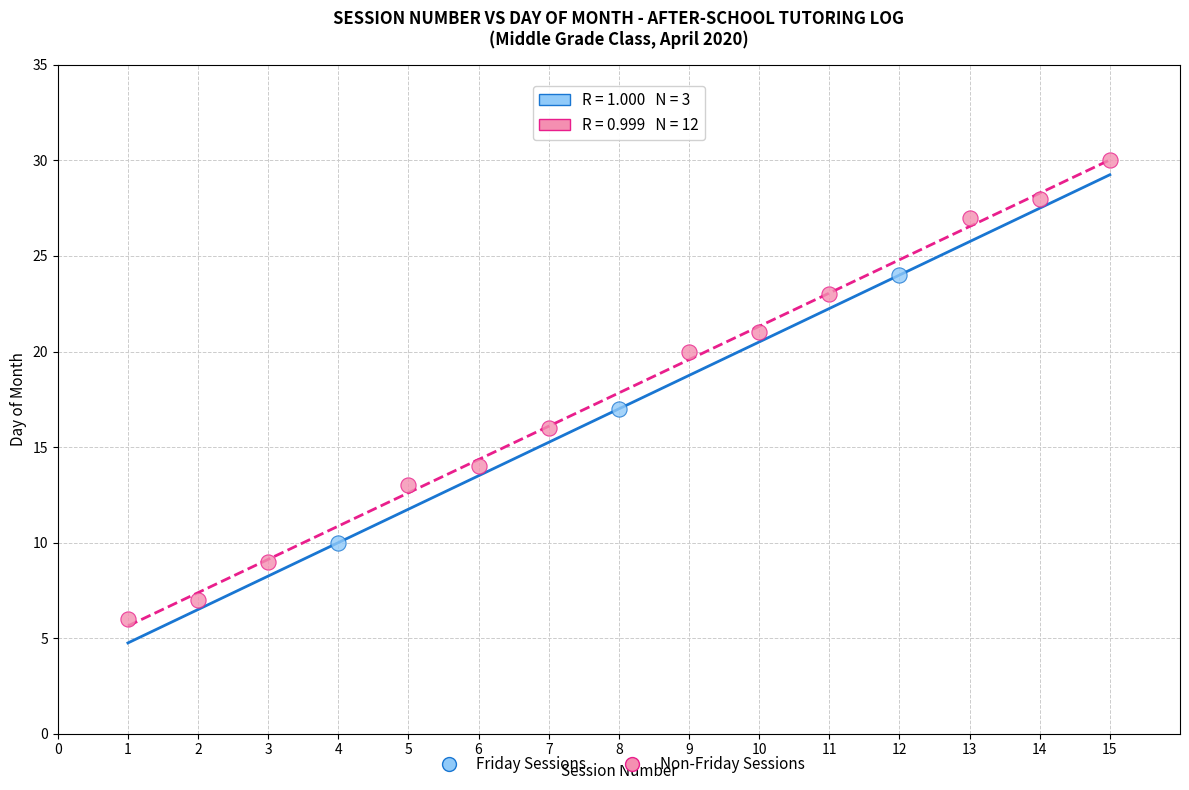

Which series reaches the maximum Y coordinate?

Non-Friday Sessions